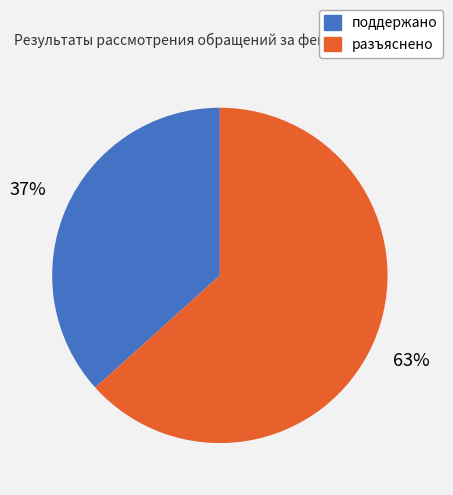

To the nearest percent, what portion does разъяснено represent?

63%